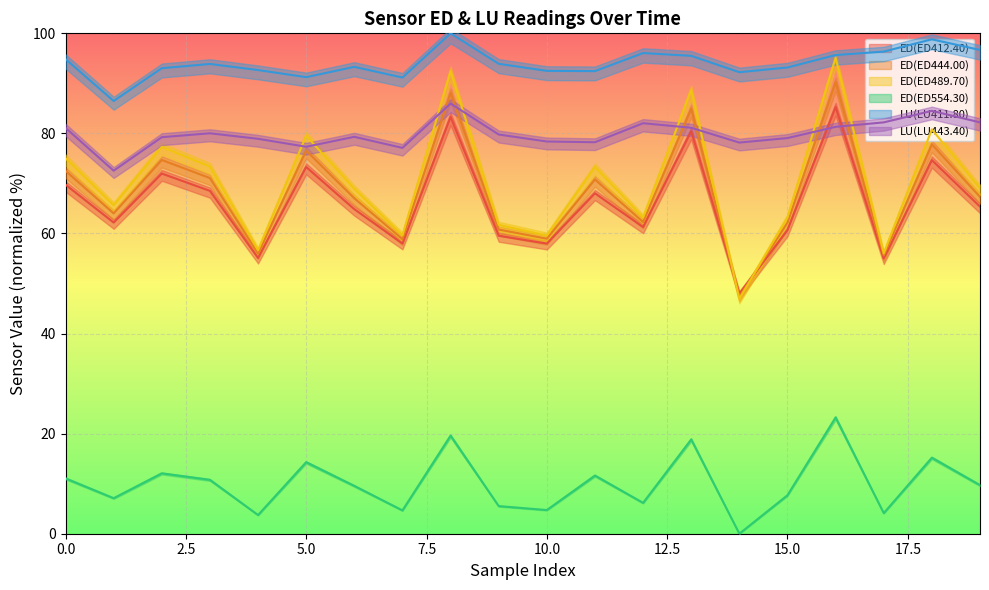

What is the highest value of the ED(ED489.70) series?

95.1